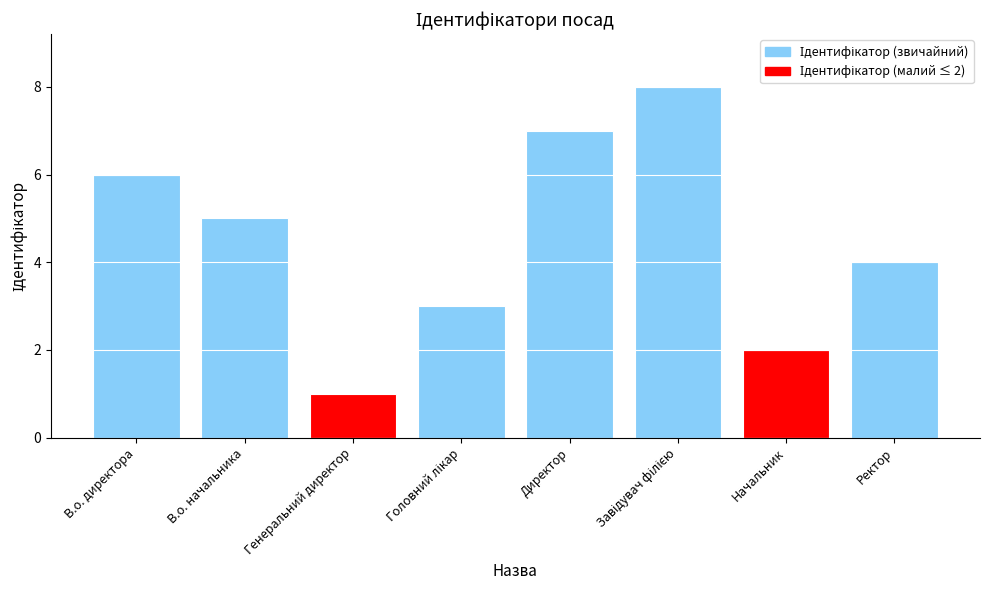

What is the label of the 8th bar from the left?

Ректор